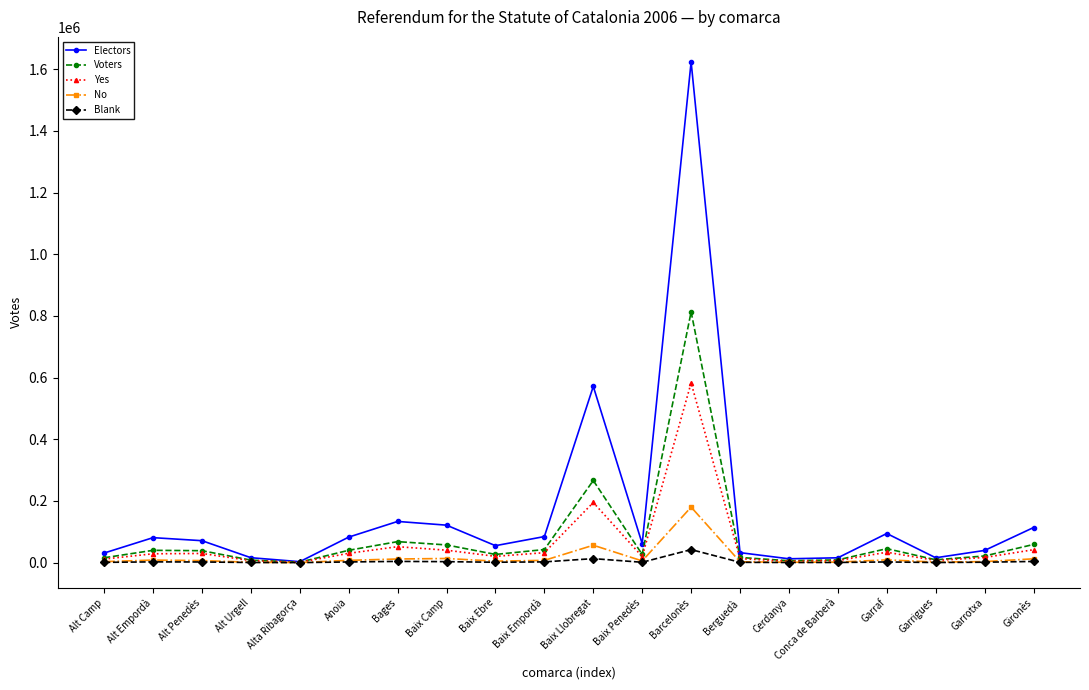

Which series changed the most between Baix Camp and Baix Llobregat?

Electors